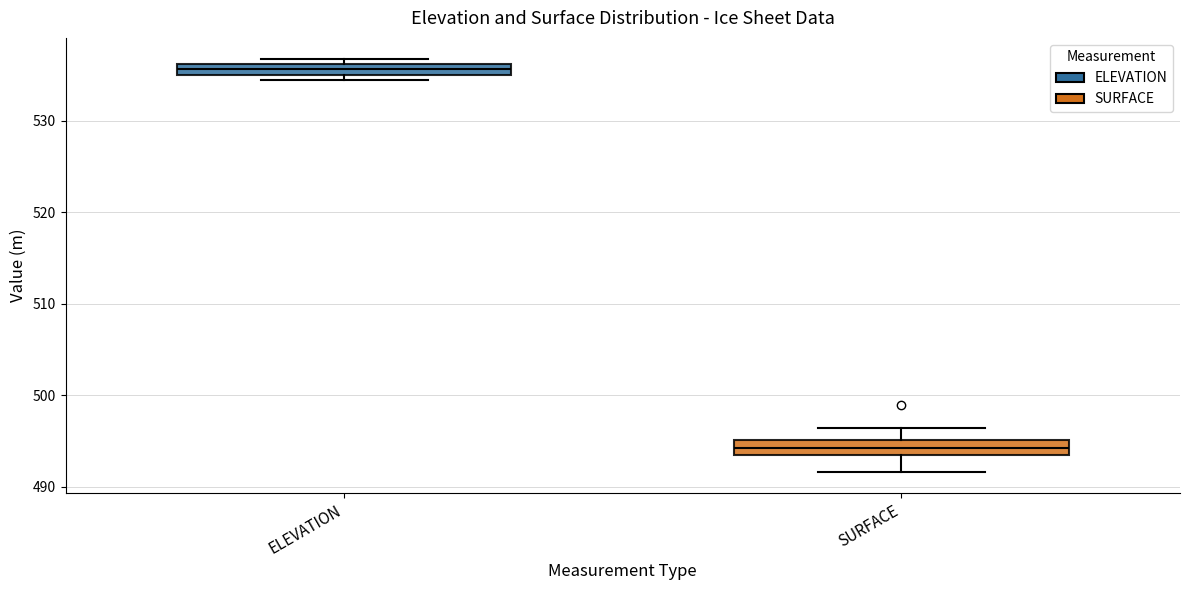

Which box's median line is the highest?

ELEVATION